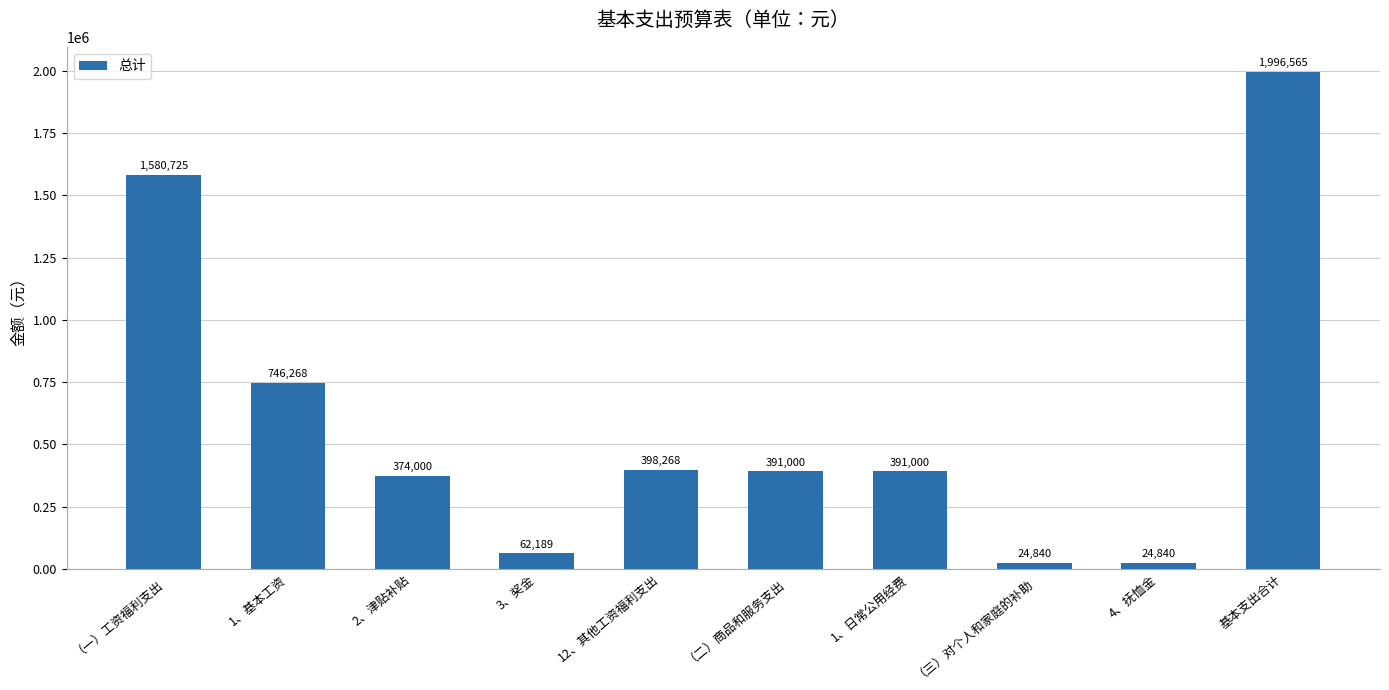

The value at 2、津贴补贴 is 374000. True or false?

True